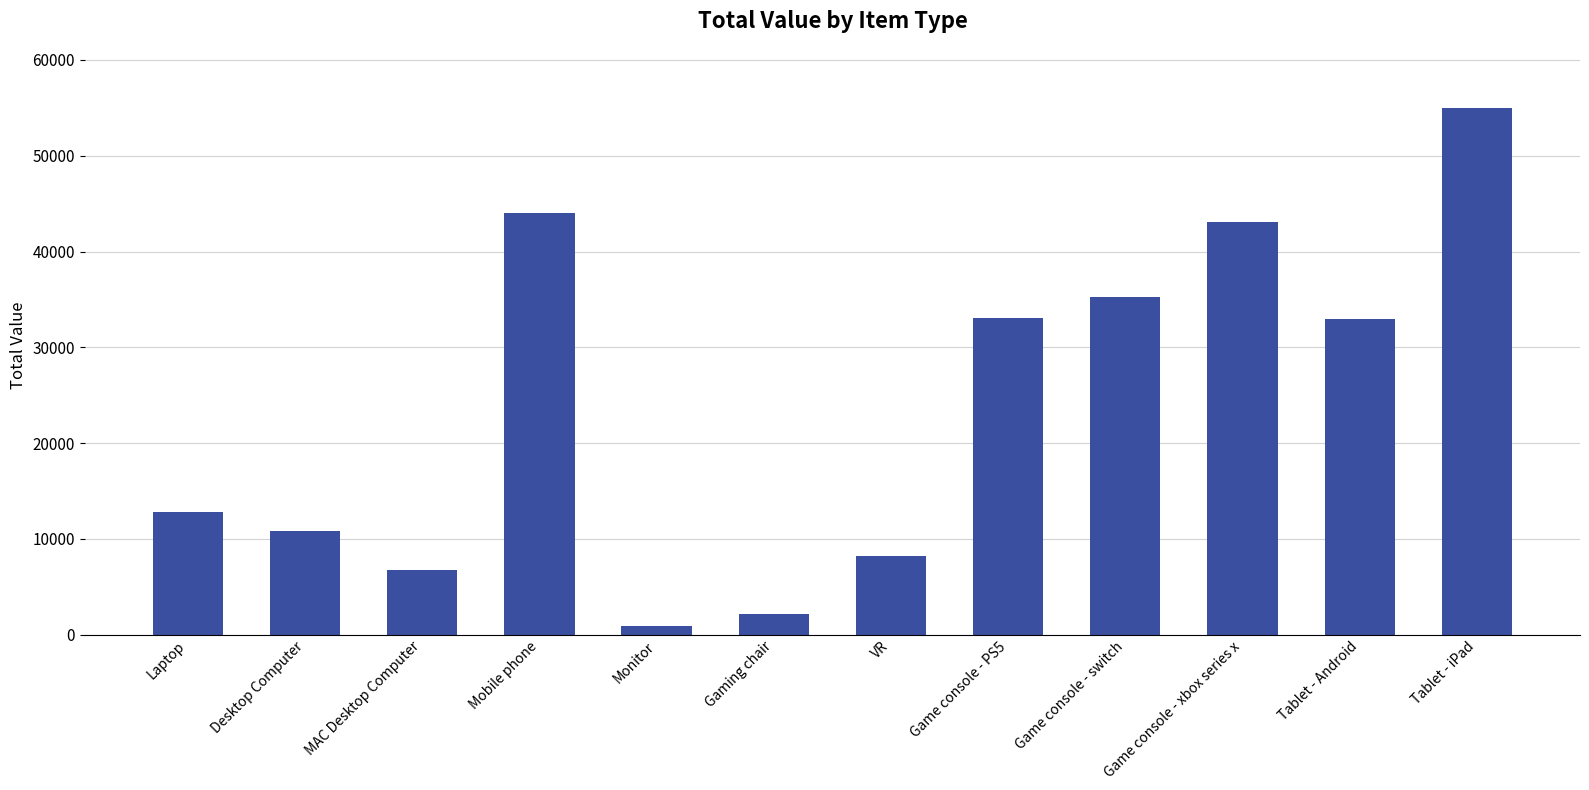

Does the chart contain any negative values?

No